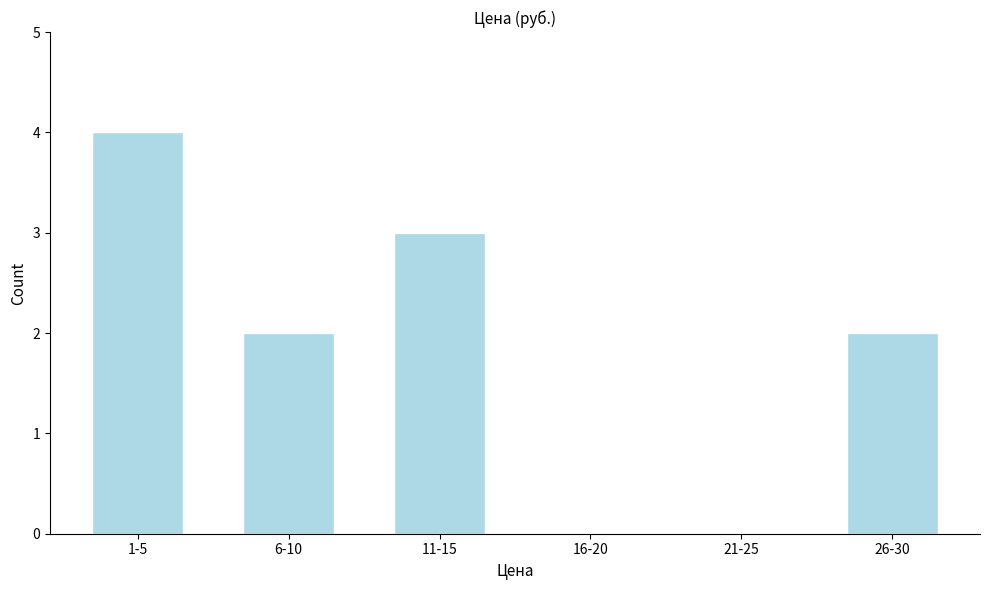

Reading right to left, transcribe all the data shown in this chart.

26-30=2	21-25=0	16-20=0	11-15=3	6-10=2	1-5=4